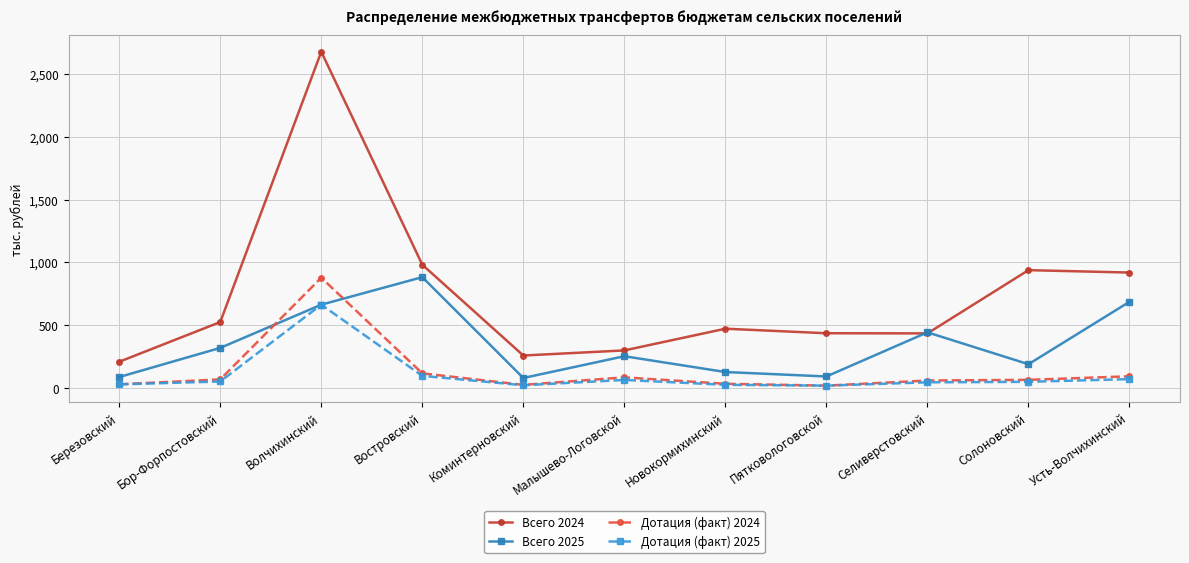

What is the label of the 8th point from the right?

Востровский